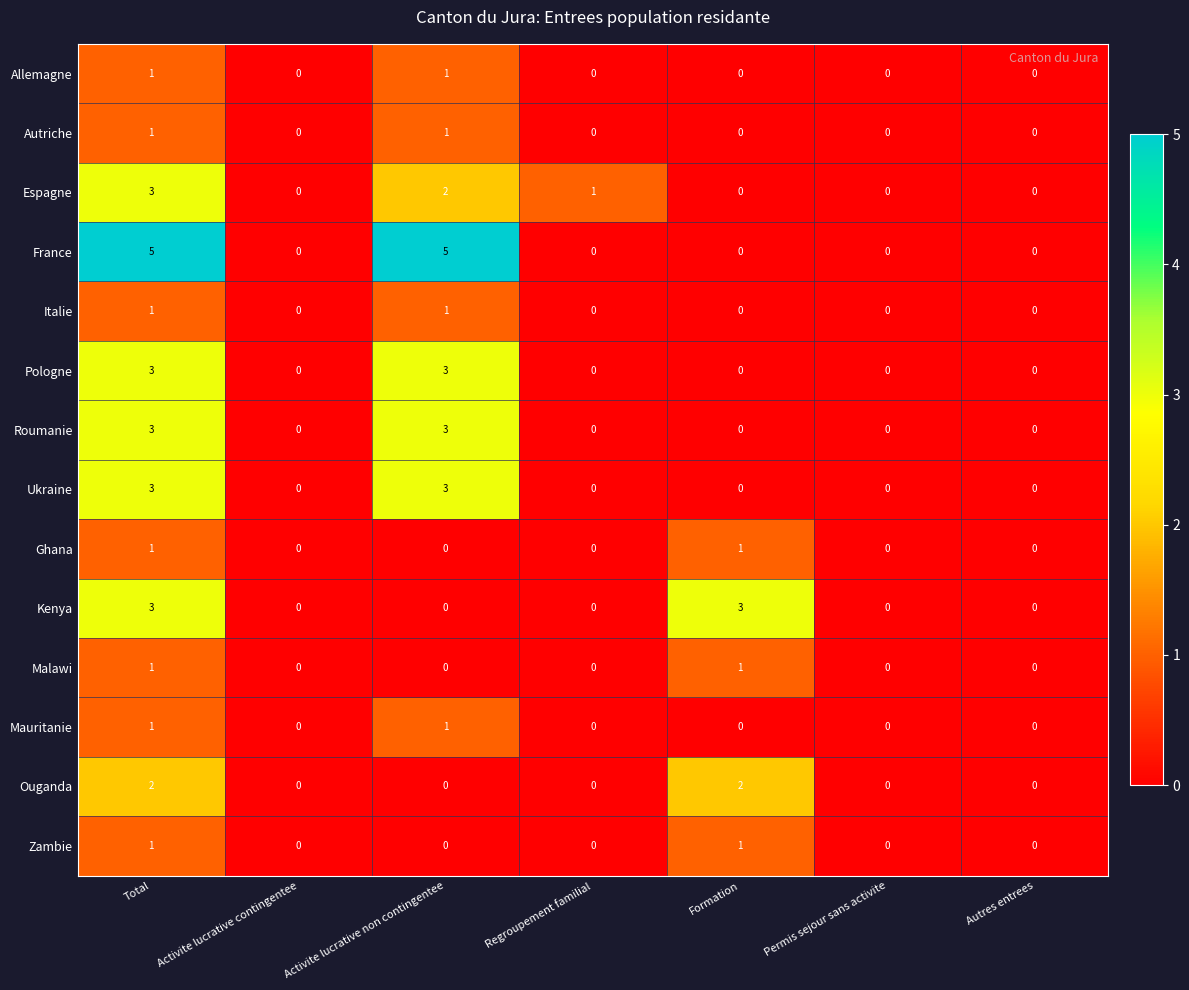

At how many categories does at least one series exceed 2?

3